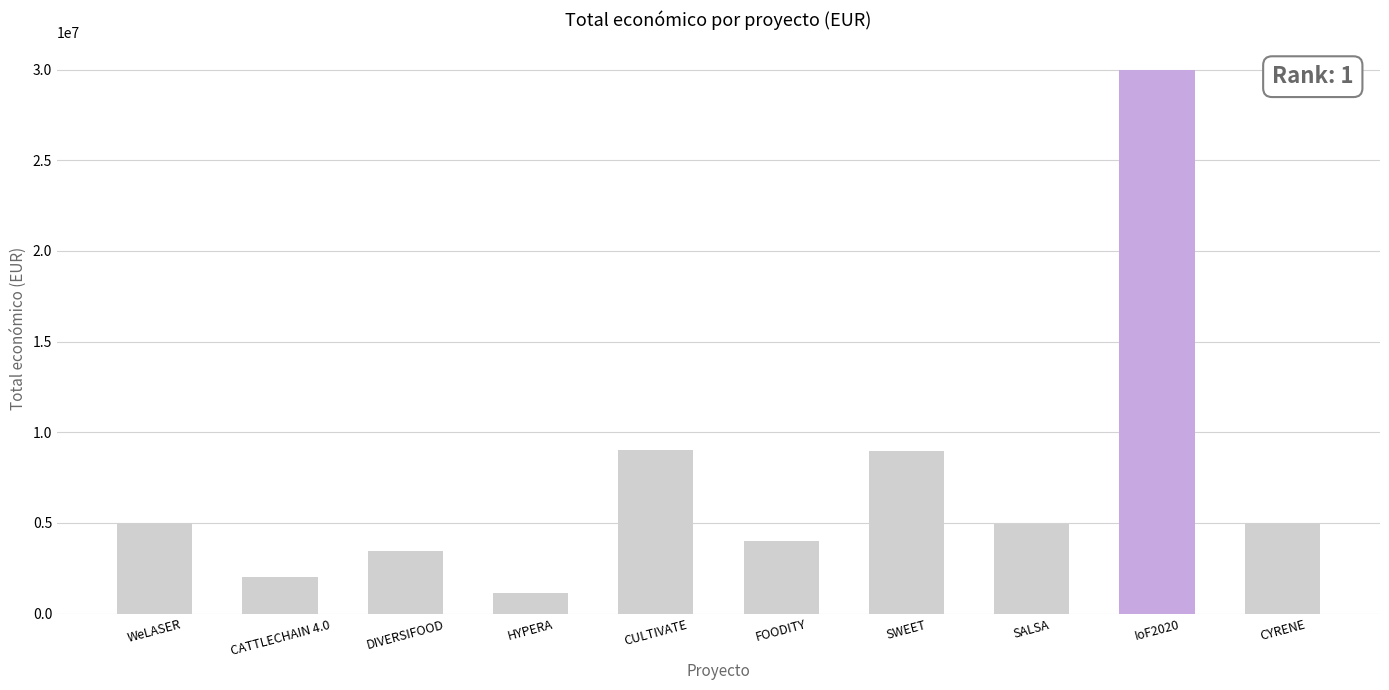

Does the chart contain stacked bars?

No